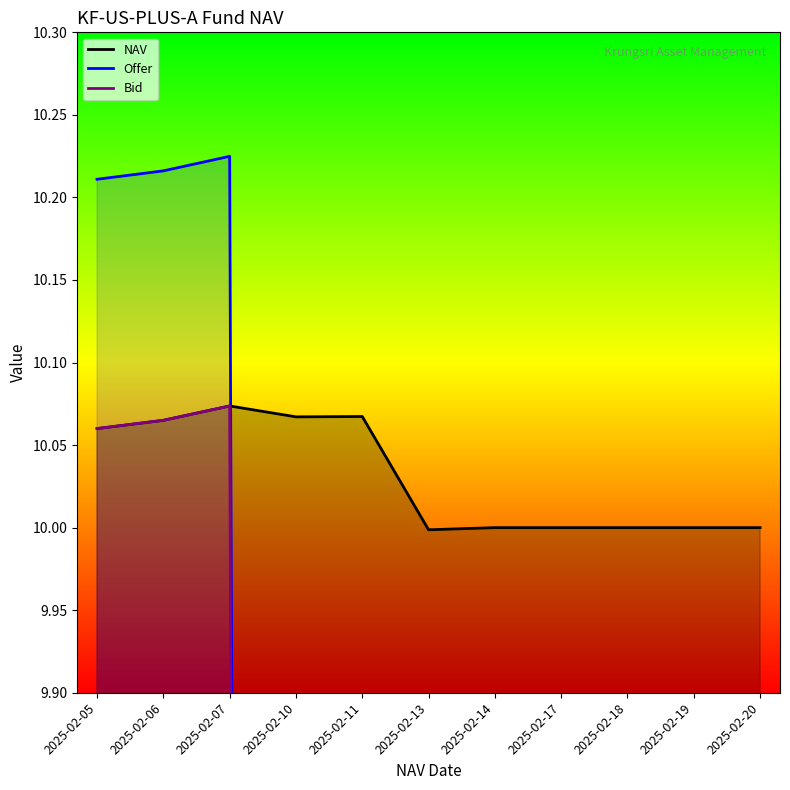

Rank the series at 2025-02-19 from lowest to highest value.

Offer, Bid, NAV